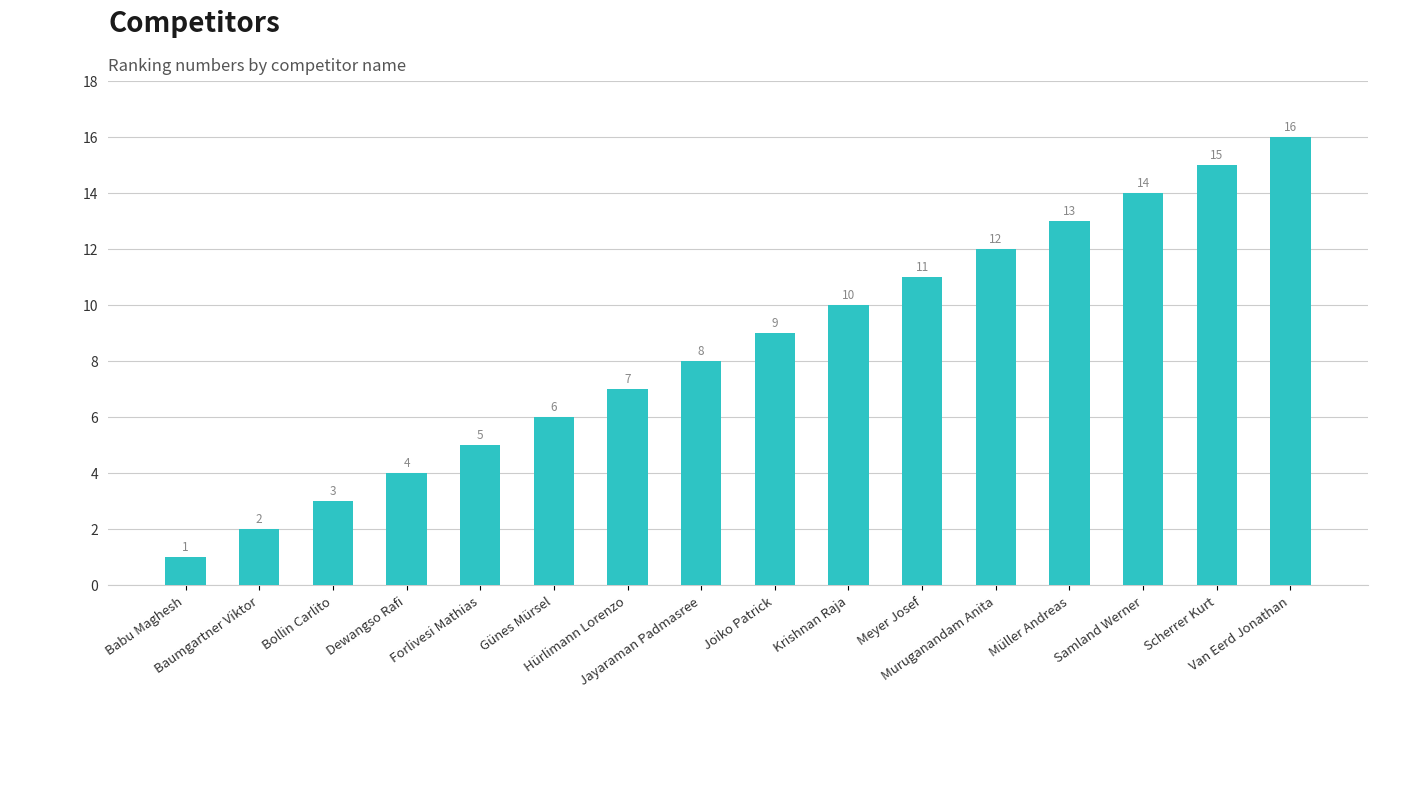

List the labels in order of value, largest first.

Van Eerd Jonathan, Scherrer Kurt, Samland Werner, Müller Andreas, Muruganandam Anita, Meyer Josef, Krishnan Raja, Joiko Patrick, Jayaraman Padmasree, Hürlimann Lorenzo, Günes Mürsel, Forlivesi Mathias, Dewangso Rafi, Bollin Carlito, Baumgartner Viktor, Babu Maghesh